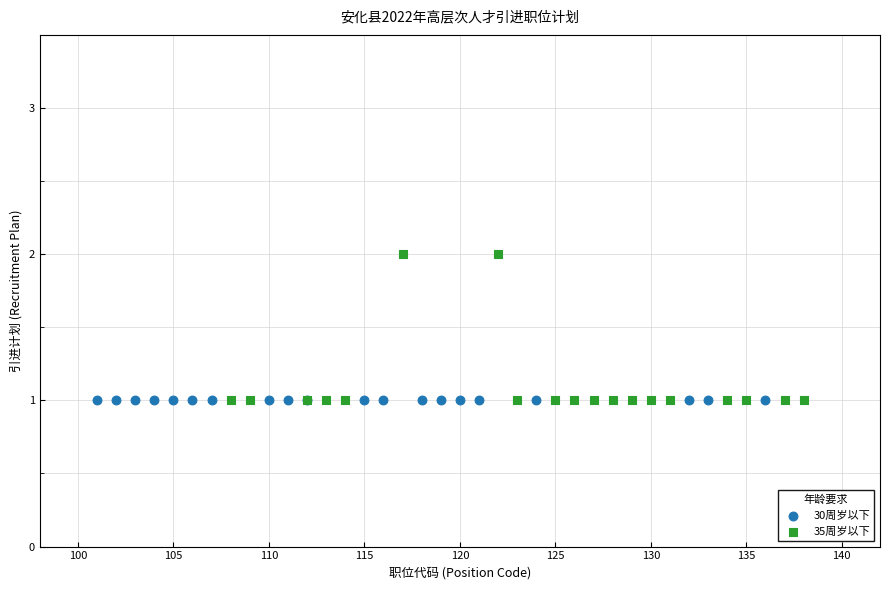

Which series contains the highest Y value?

35周岁以下